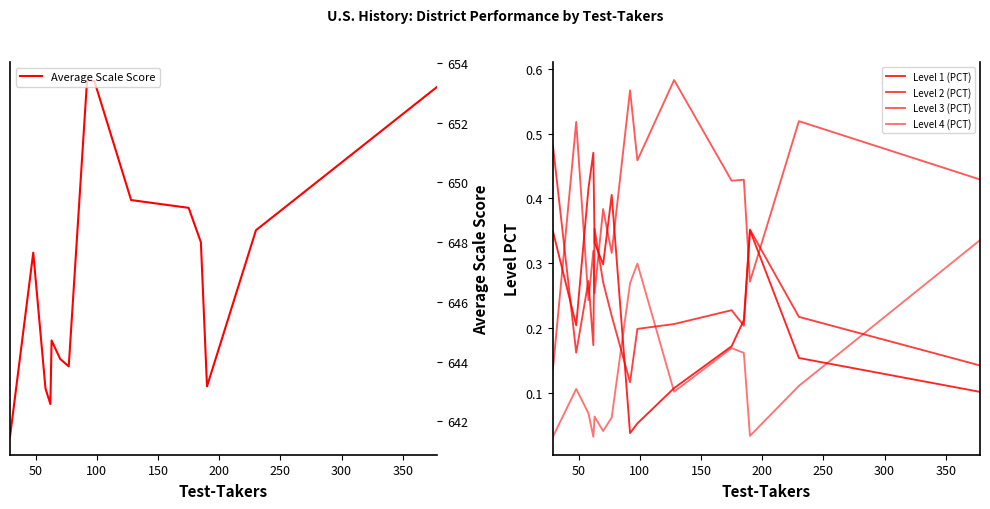

What is the average value of the Level 1 (PCT) series?

0.2